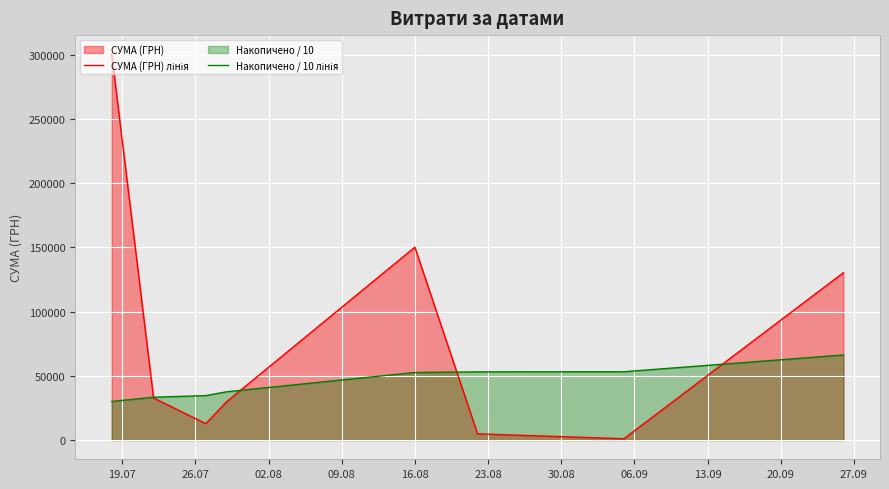

The Накопичено / 10 лінія series shows 26580.7 at 23.08. True or false?

False